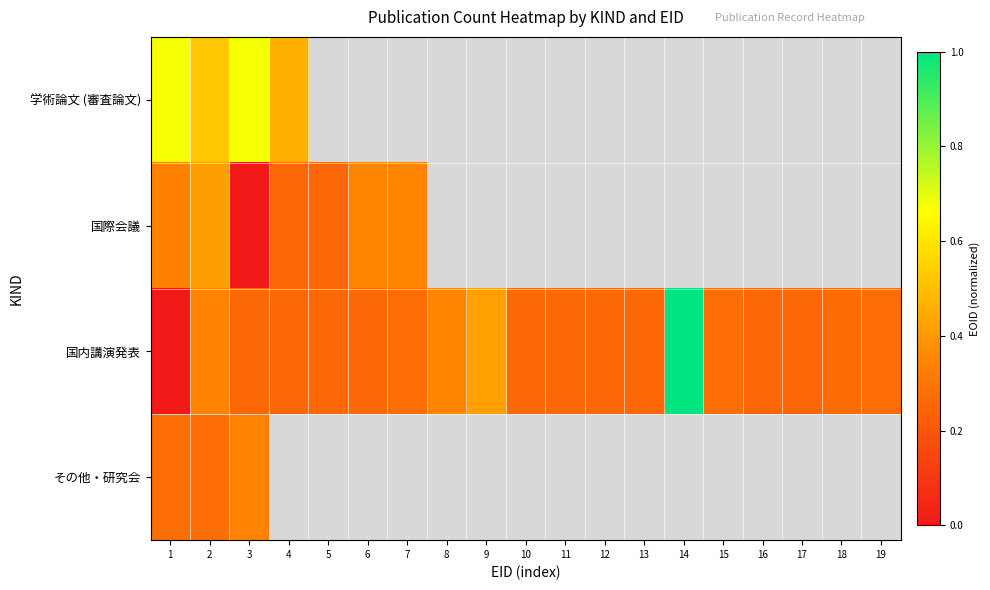

Between 11 and 18, which is larger?

18